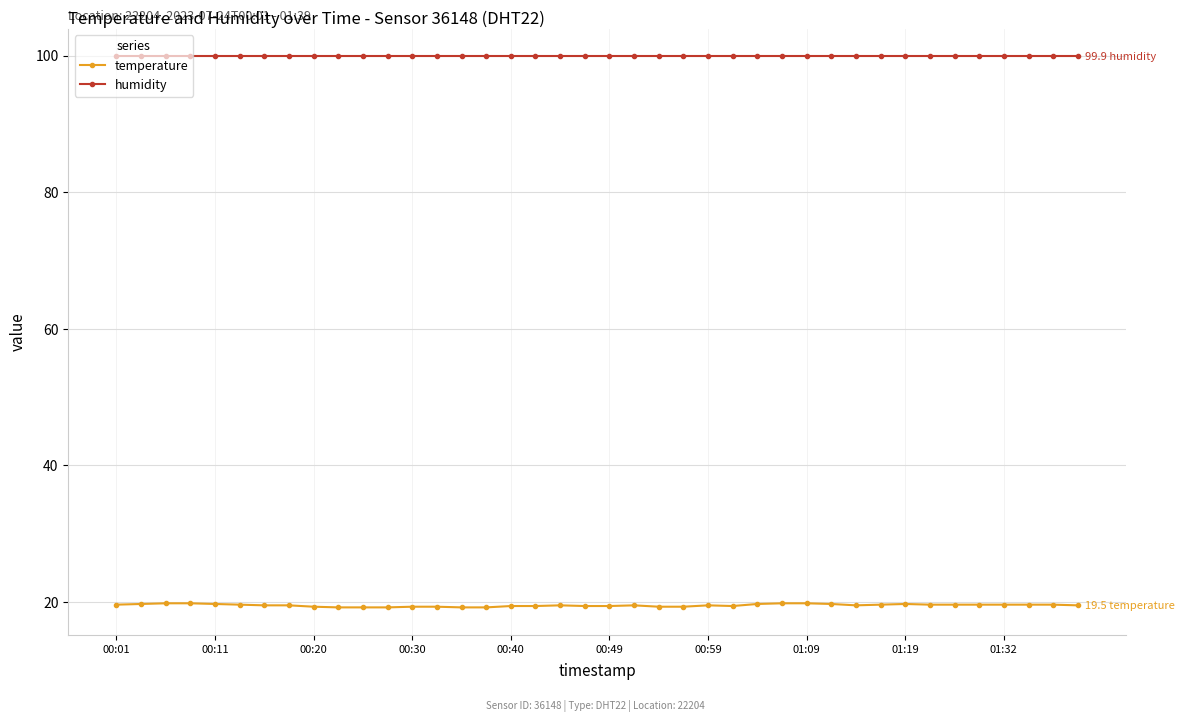

What is the sum of all humidity values?

3996.0